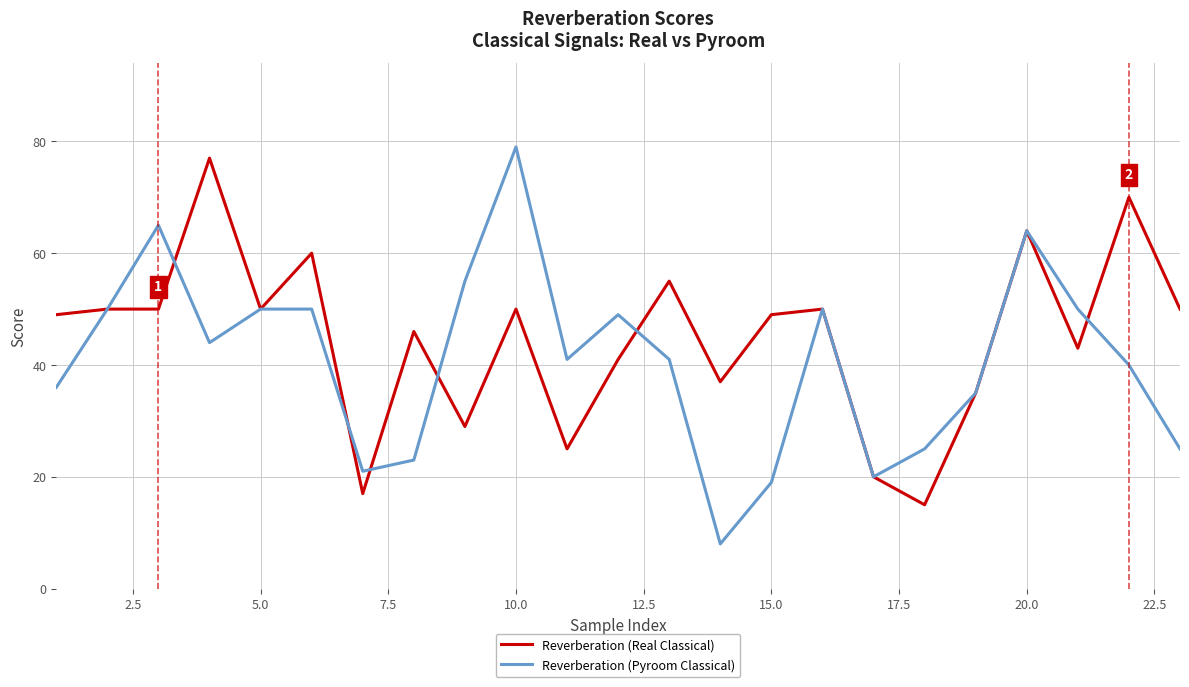

Which series has the largest range (max minus min)?

Reverberation (Pyroom Classical)